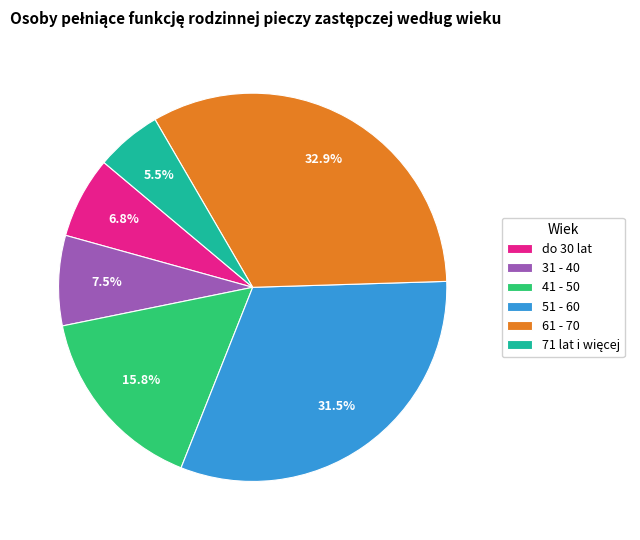

Is there any slice that represents more than half of the pie?

No